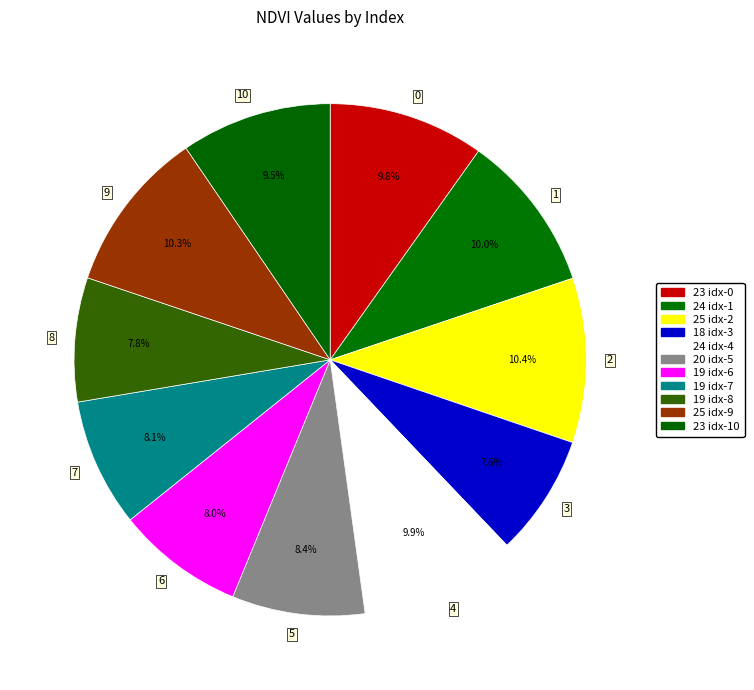

Does 1 represent more than half of the total?

No